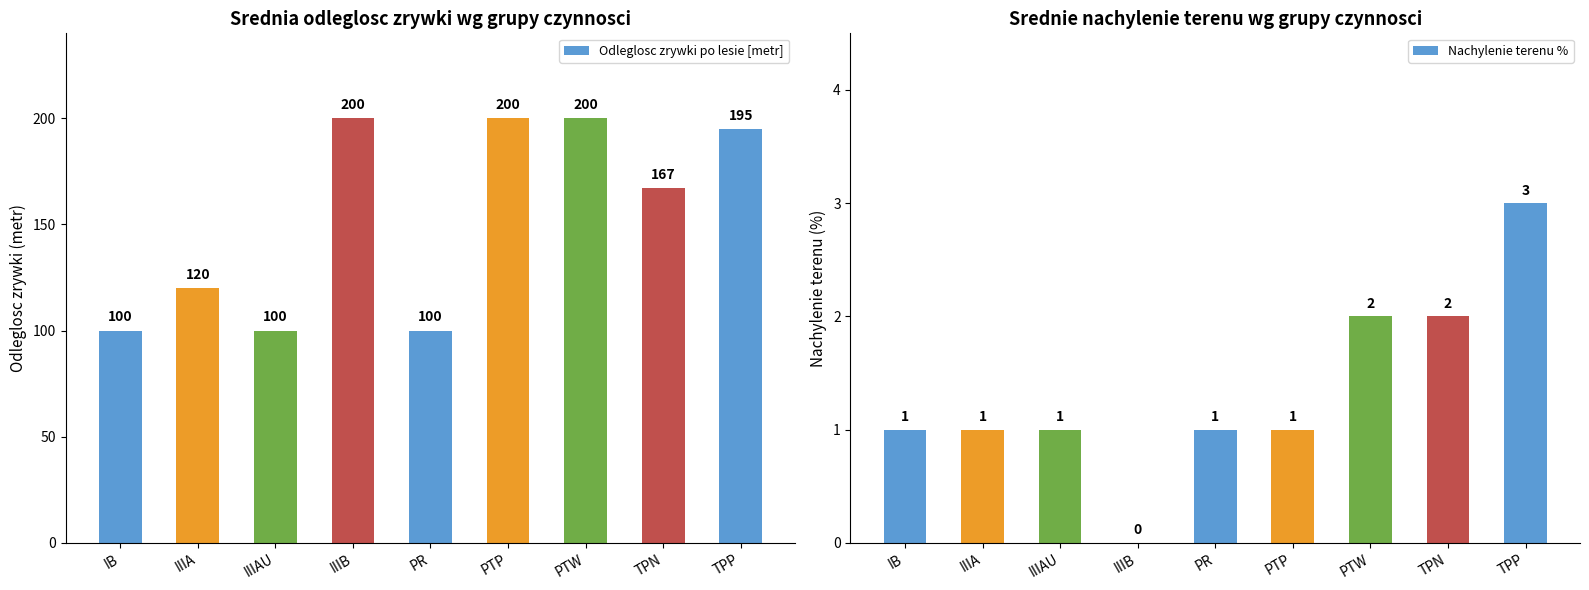

Reading left to right, list all the values displayed in this chart.

Odleglosc zrywki po lesie [metr]: IB=100	IIIA=120	IIIAU=100	IIIB=200	PR=100	PTP=200	PTW=200	TPN=167	TPP=195
Nachylenie terenu %: IB=1	IIIA=1	IIIAU=1	IIIB=0	PR=1	PTP=1	PTW=2	TPN=2	TPP=3